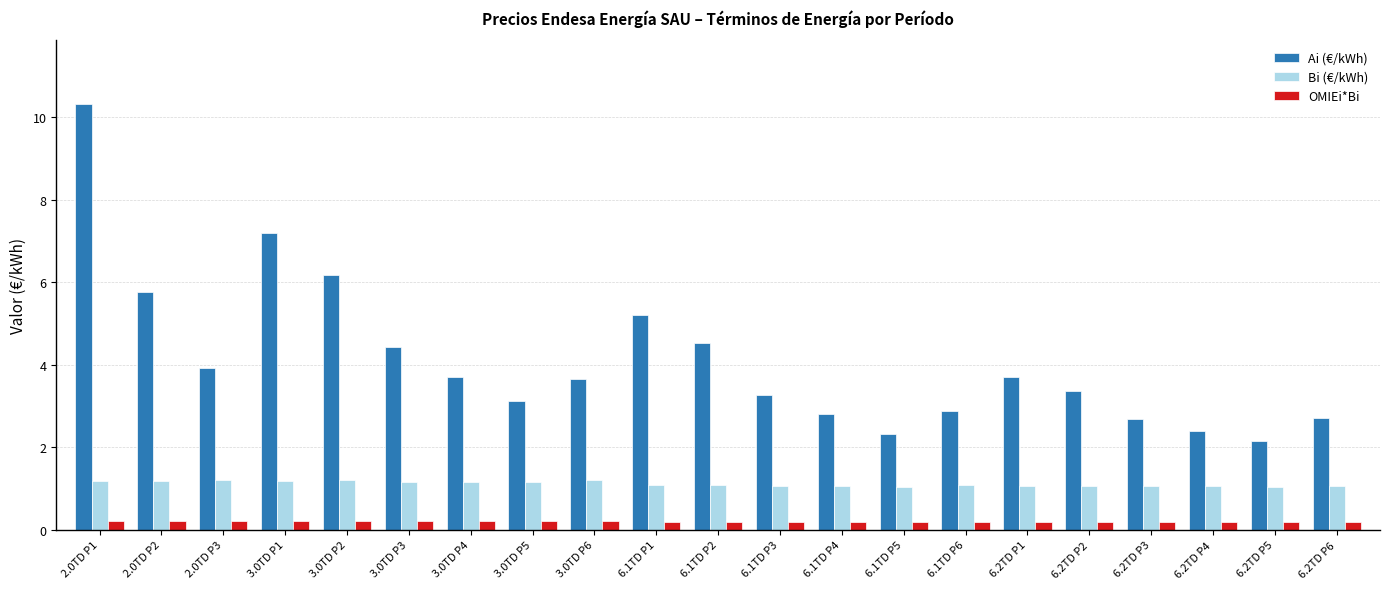

The Bi (€/kWh) series shows 1.7 at 3.0TD P4. True or false?

False